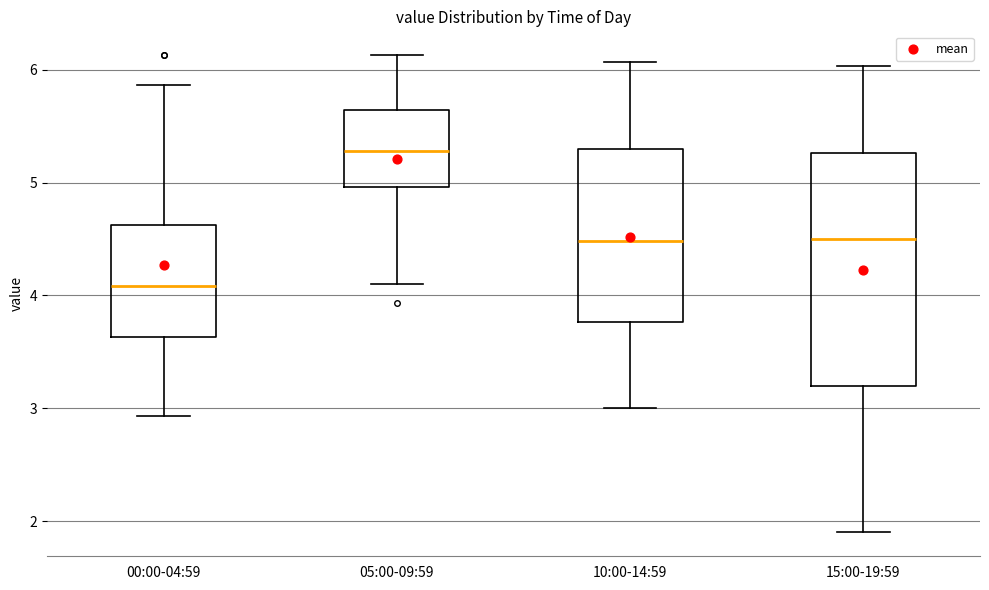

Which box is the tallest, from its lower edge to its upper edge?

15:00-19:59